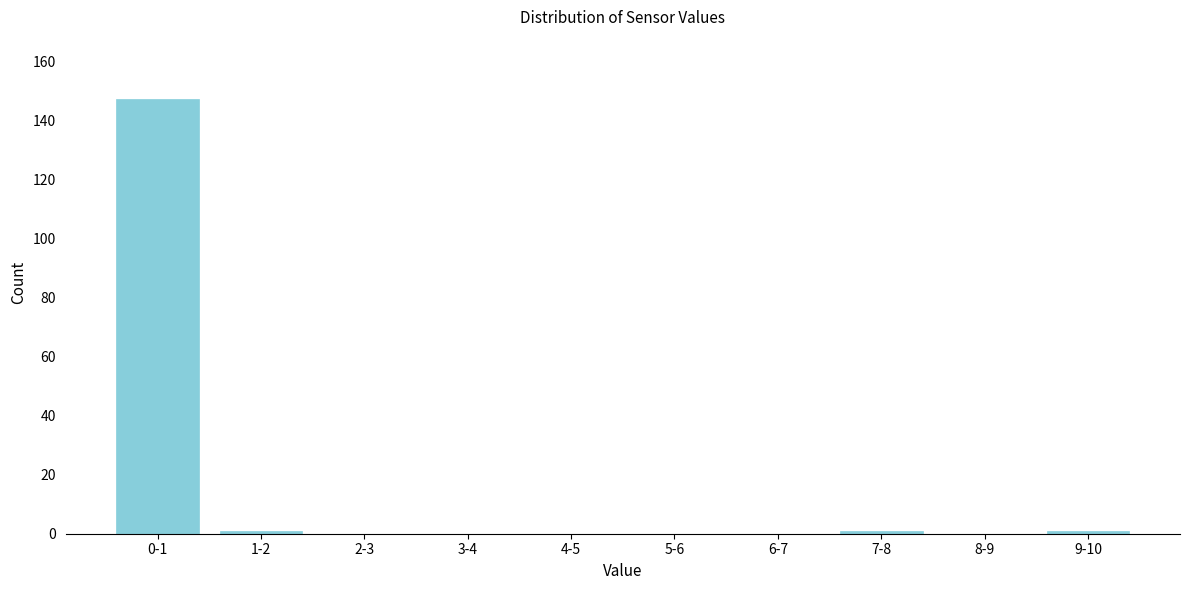

Reading left to right, what are all the values shown in this chart?

0-1=147	1-2=1	2-3=0	3-4=0	4-5=0	5-6=0	6-7=0	7-8=1	8-9=0	9-10=1